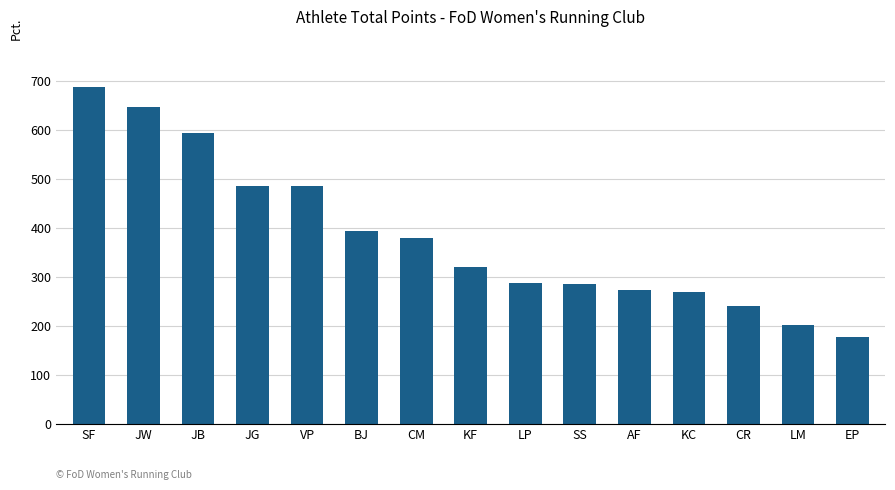

What is the sum of the values at AF and EP?

450